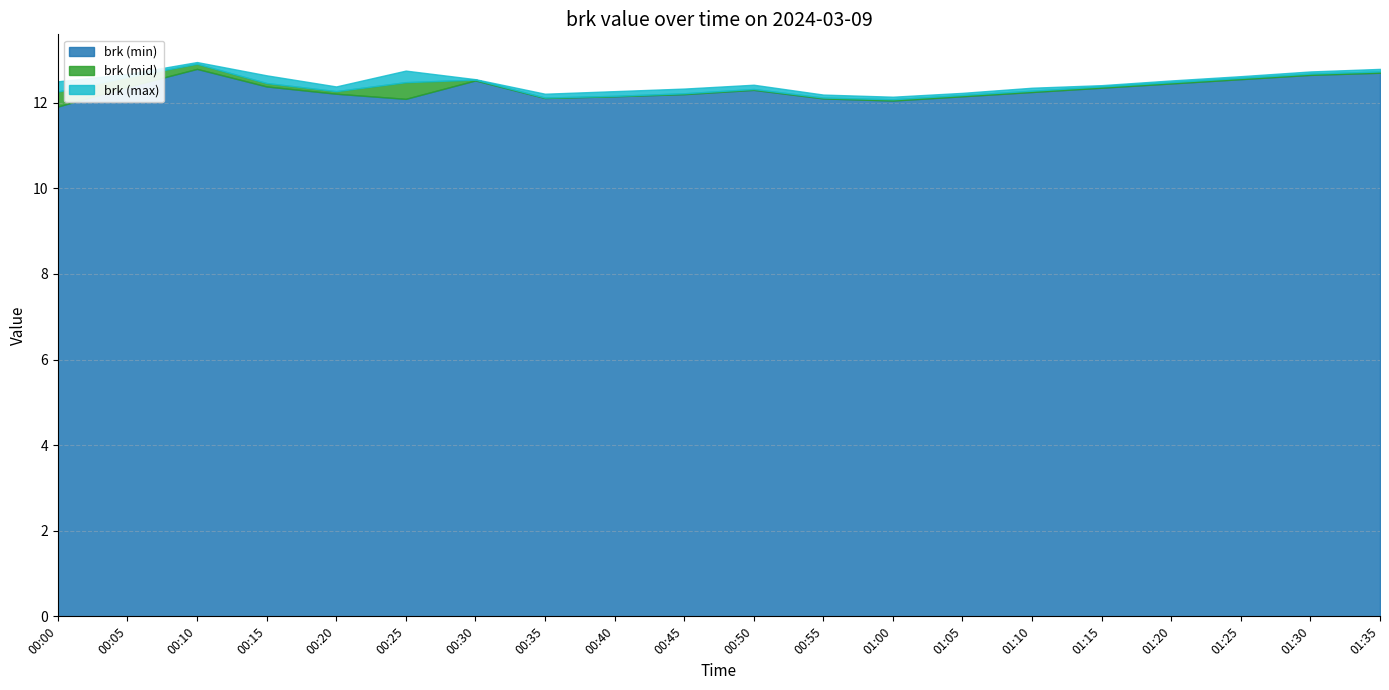

How many interior local valleys does the brk (max) series have?

3